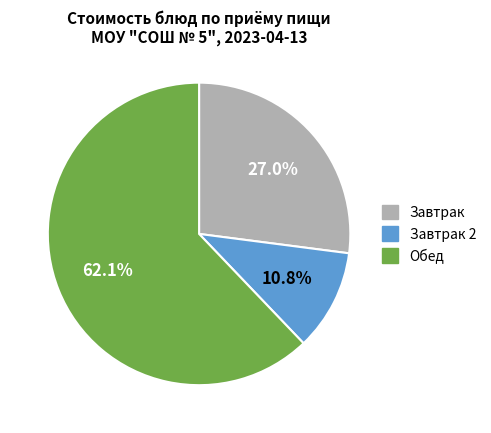

Between Завтрак and Обед, which is larger?

Обед